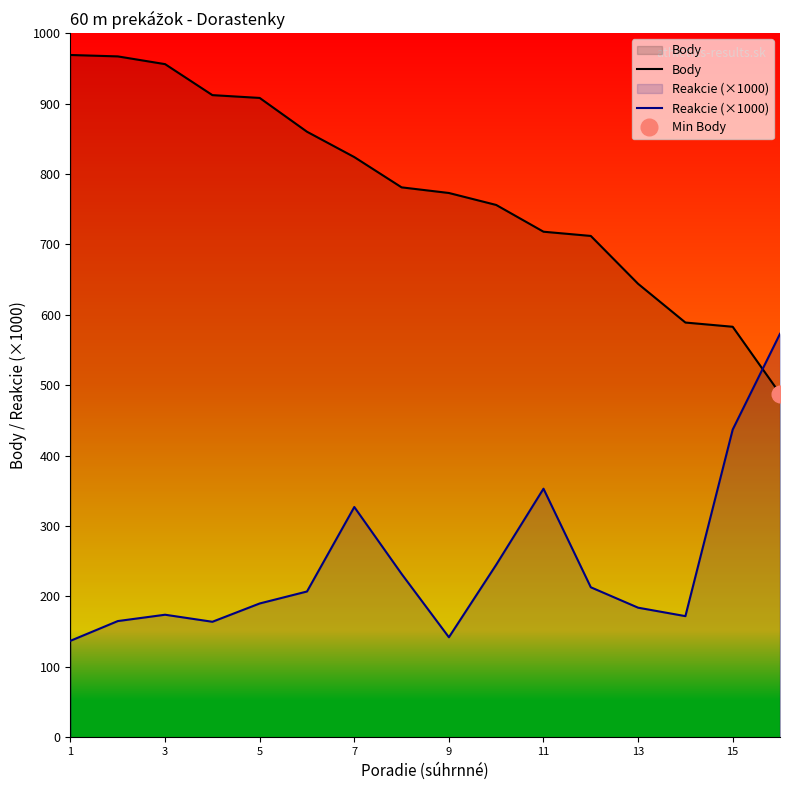

The value of Reakcie (×1000) at 3 is 174. True or false?

True